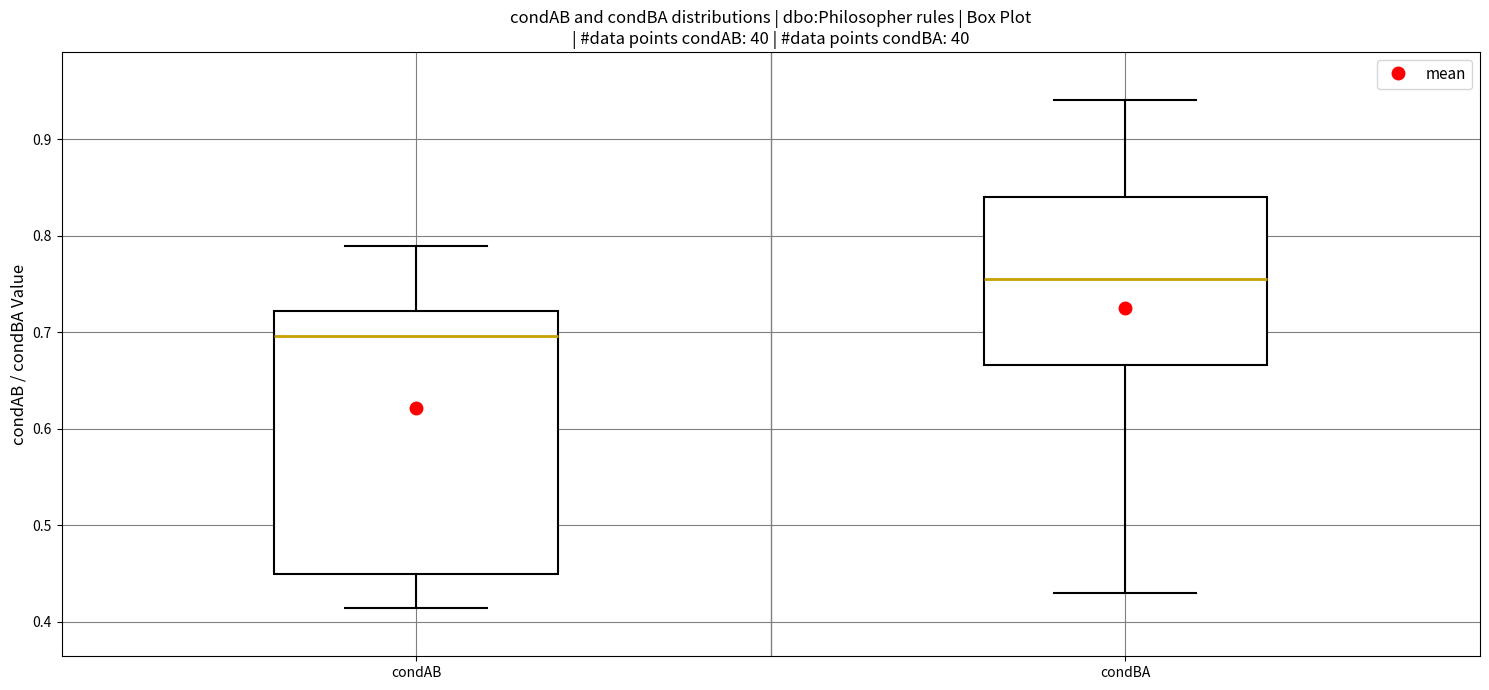

Where does the upper whisker of the box for condBA end on the y-axis? The values are not printed on the chart, so give them approximately, as read against the axis.

0.94